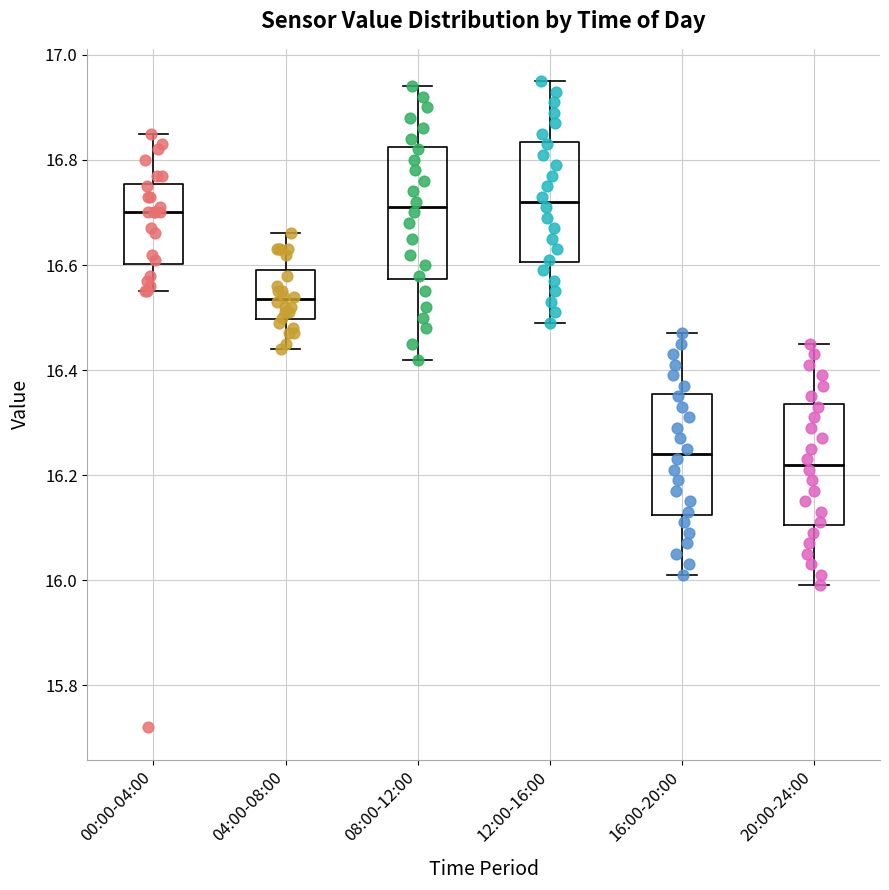

Reading left to right, transcribe this box plot: for each box, give where its median line is, the range the box spans, and where its two whiskers end, as read against the y-axis. The values are not printed on the chart, so give them approximately, as read against the axis.

00:00-04:00: median 16.70, box 16.60 to 16.76, whiskers 16.56 to 16.86
04:00-08:00: median 16.54, box 16.50 to 16.60, whiskers 16.44 to 16.66
08:00-12:00: median 16.72, box 16.58 to 16.82, whiskers 16.42 to 16.94
12:00-16:00: median 16.72, box 16.60 to 16.84, whiskers 16.50 to 16.96
16:00-20:00: median 16.24, box 16.12 to 16.36, whiskers 16.02 to 16.48
20:00-24:00: median 16.22, box 16.10 to 16.34, whiskers 16.00 to 16.46